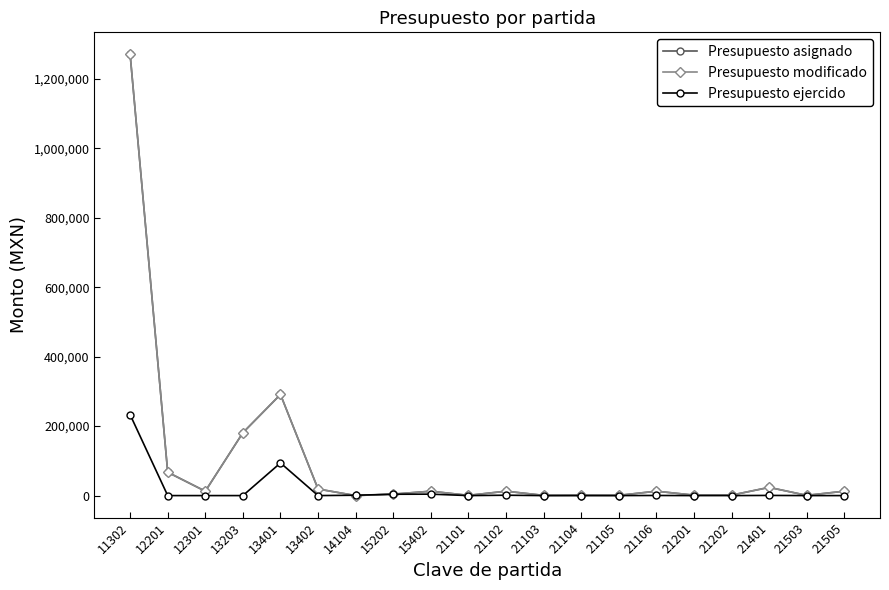

The Presupuesto ejercido series shows -138155.3 at 13402. True or false?

False